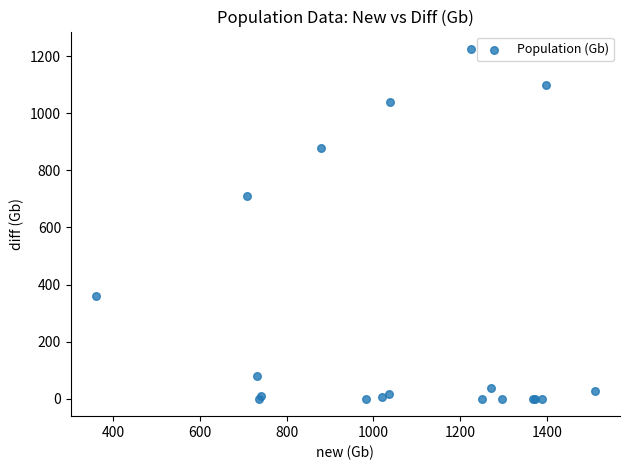

What Y value in the scatter plot is closest to 612?

709.3